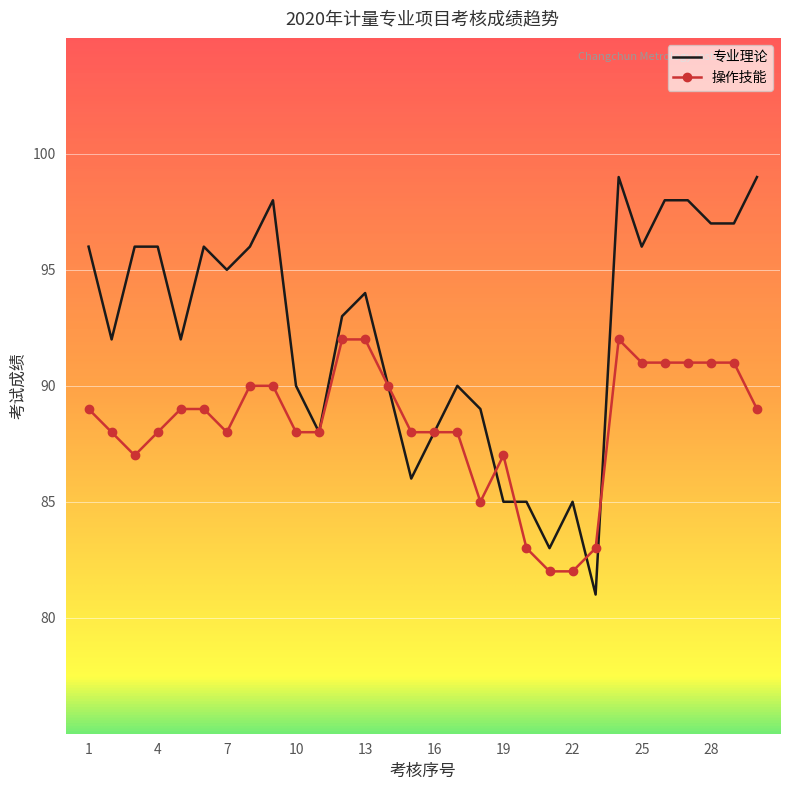

Which series has the largest total across all categories?

专业理论